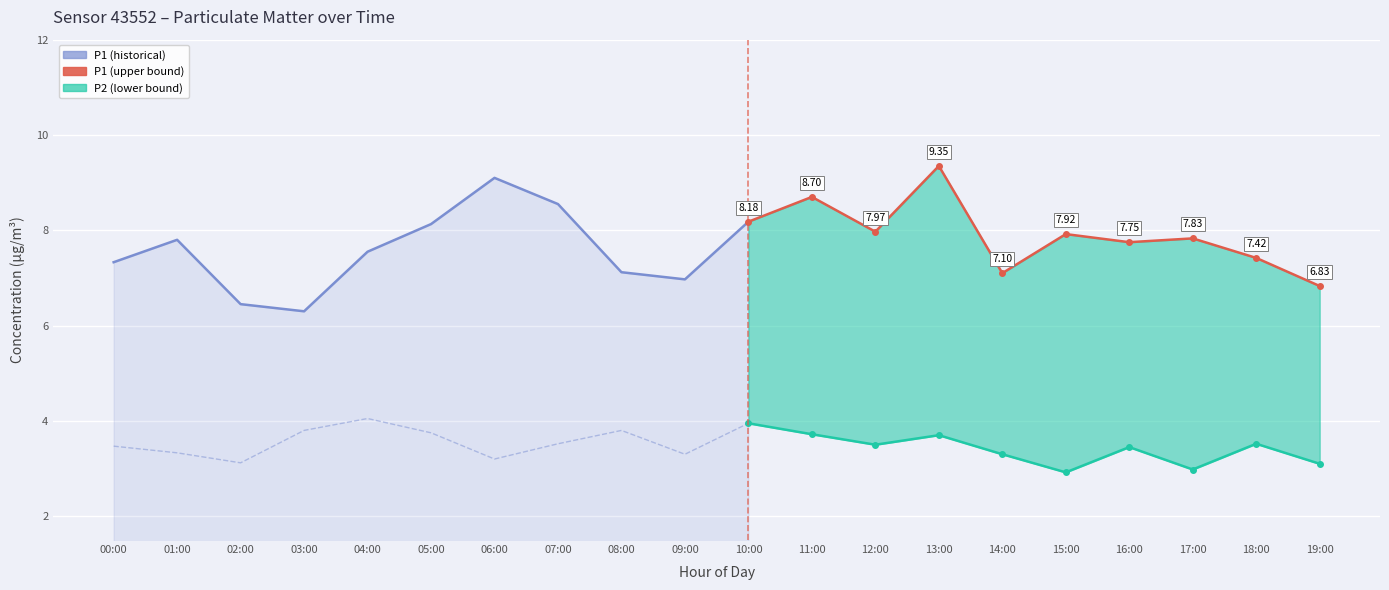

True or false: P1 has a value of 4.2 at 06:00.

False